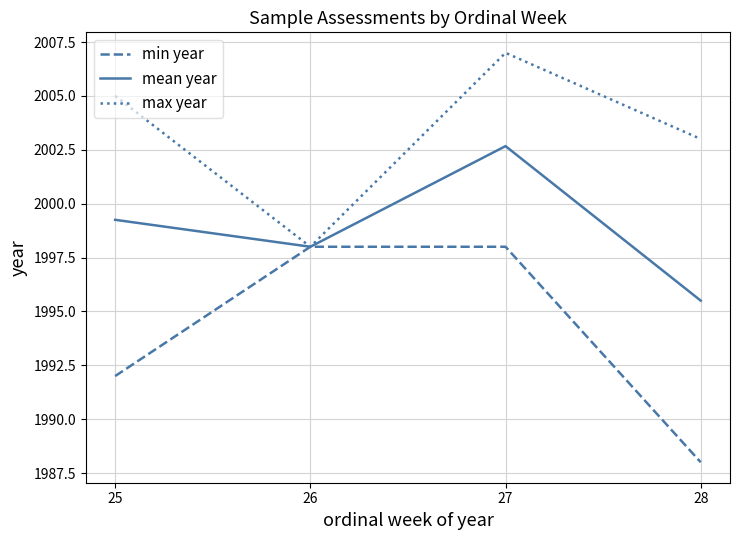

True or false: mean year has more than 0 points higher than both neighbors.

True